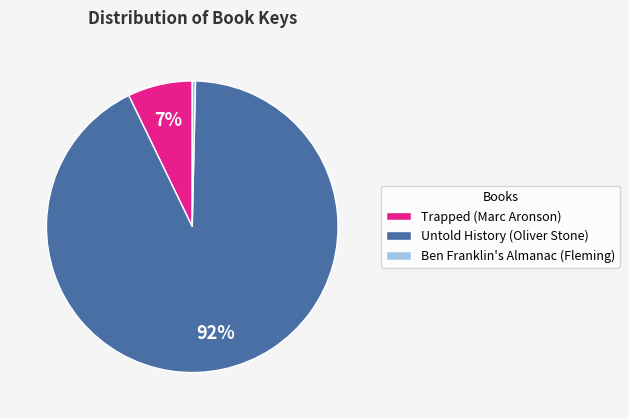

Rank the categories by value from lowest to highest.

Ben Franklin's Almanac (Fleming), Trapped (Marc Aronson), Untold History (Oliver Stone)